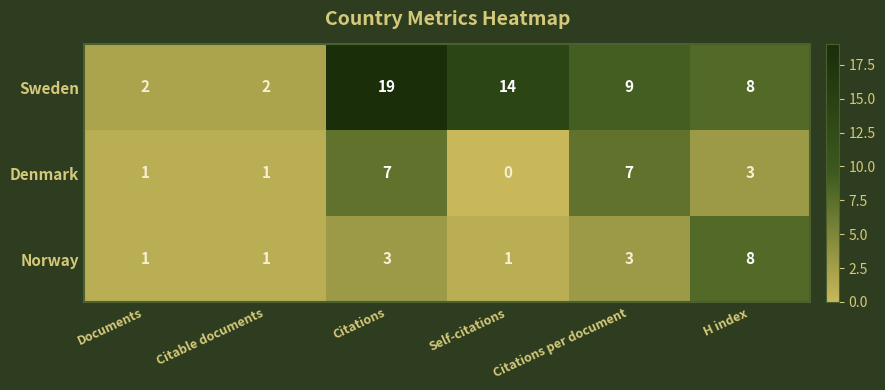

Is it true that Sweden equals 11 at H index?

False